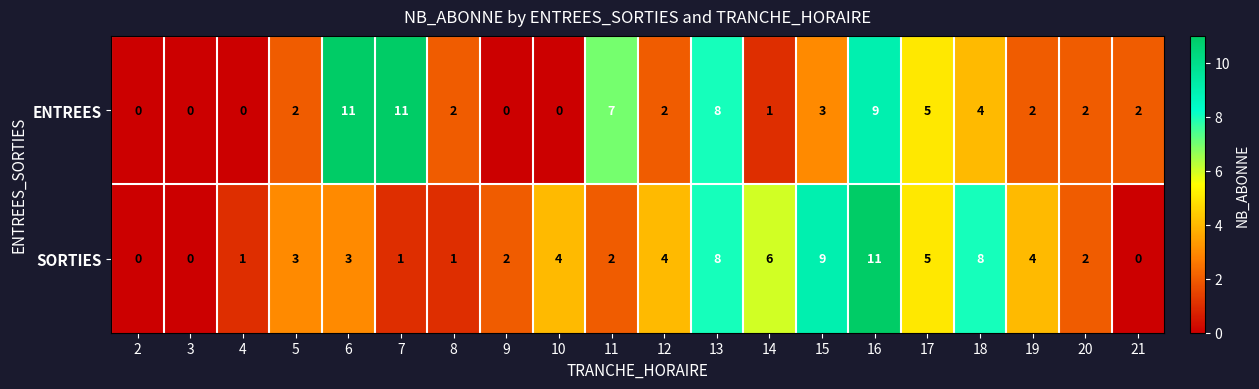

List the series in order of their overall mean, lowest first.

ENTREES, SORTIES